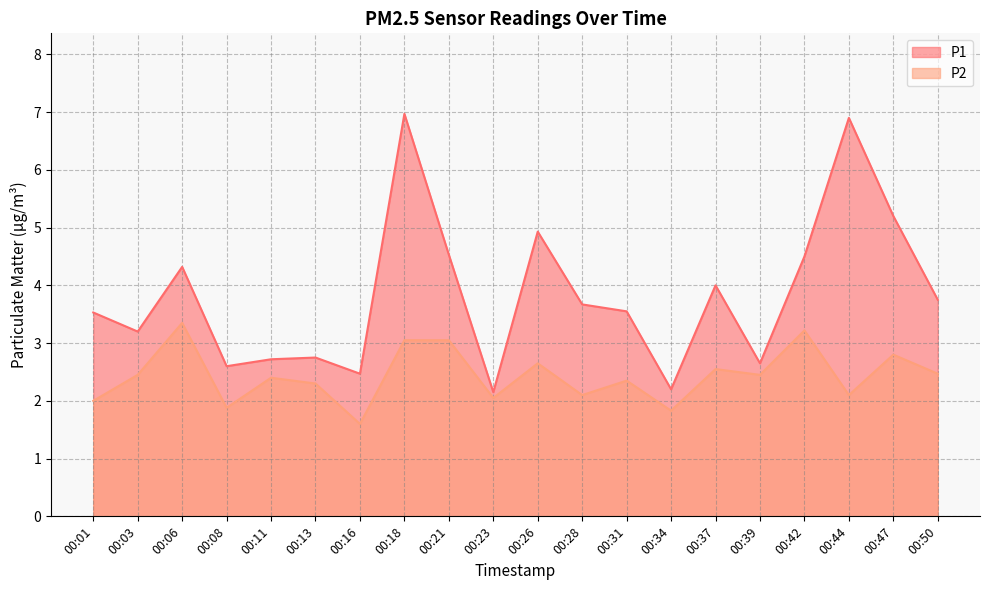

What is the average value of the P1 series?

3.8